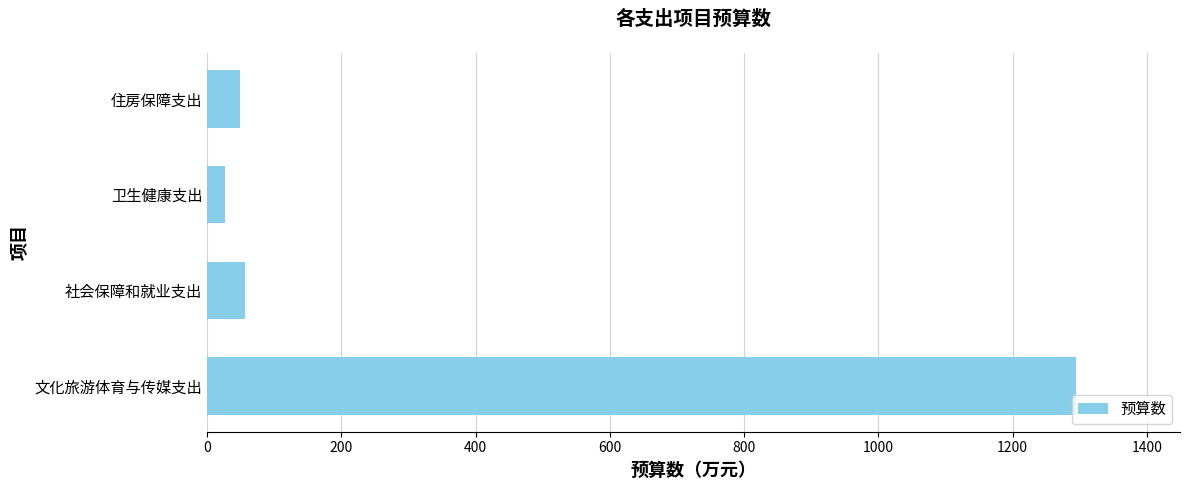

Between 住房保障支出 and 文化旅游体育与传媒支出, which is larger?

文化旅游体育与传媒支出